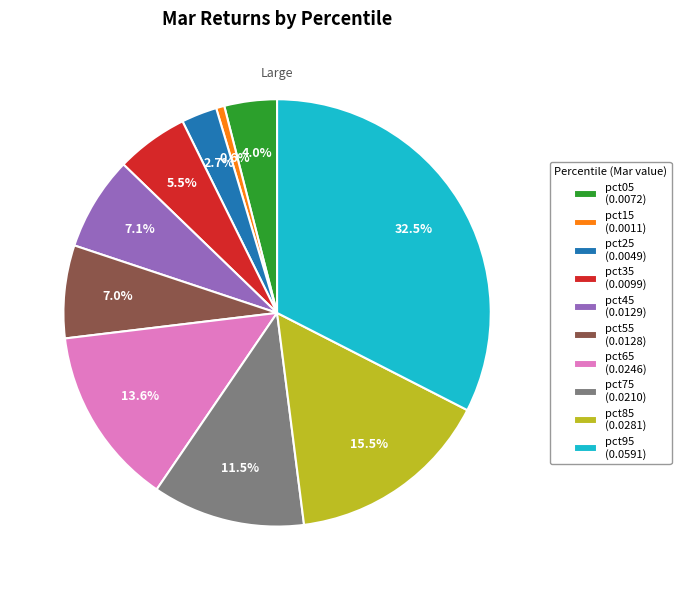

What is the total percentage of pct85 (0.0281) and pct75 (0.0210)?

27.0%